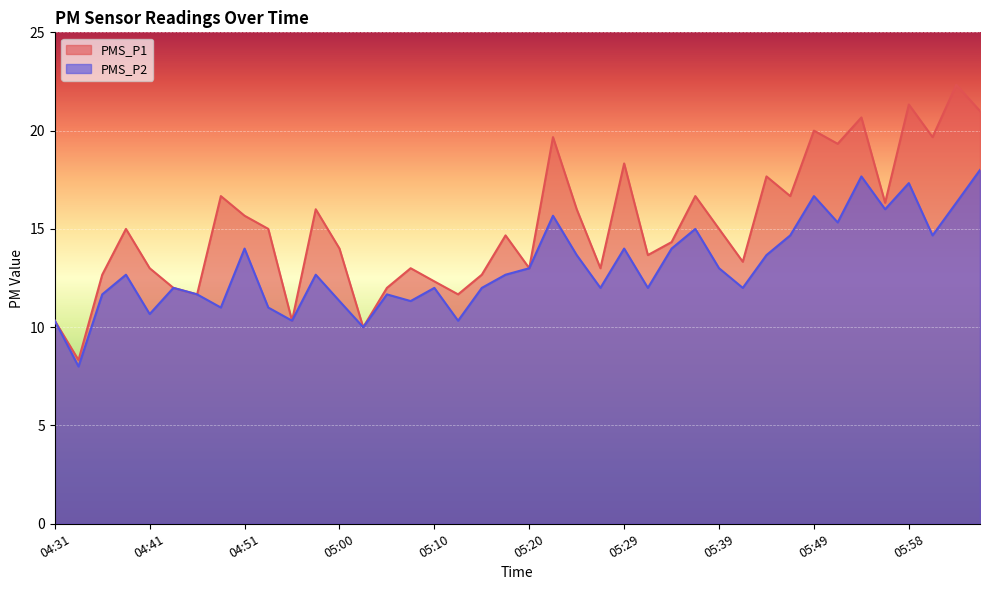

What is the difference between the second highest and second lowest values in the PMS_P1 series?

11.3